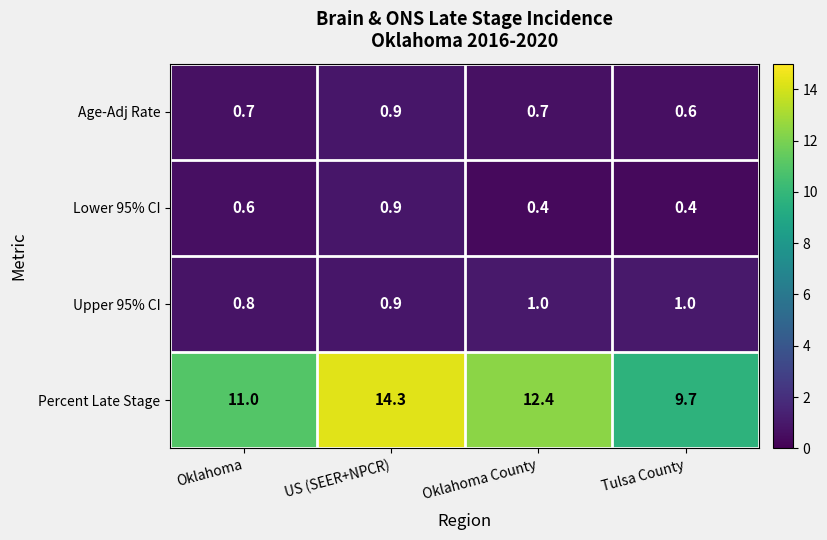

What is the minimum value for Age-Adj Rate?

0.6